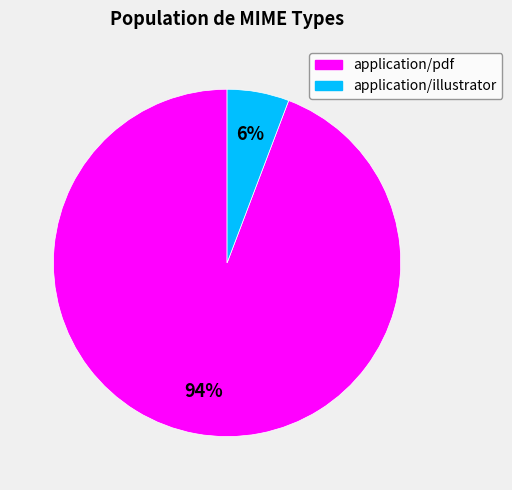

Does application/pdf account for over 50% of the chart?

Yes